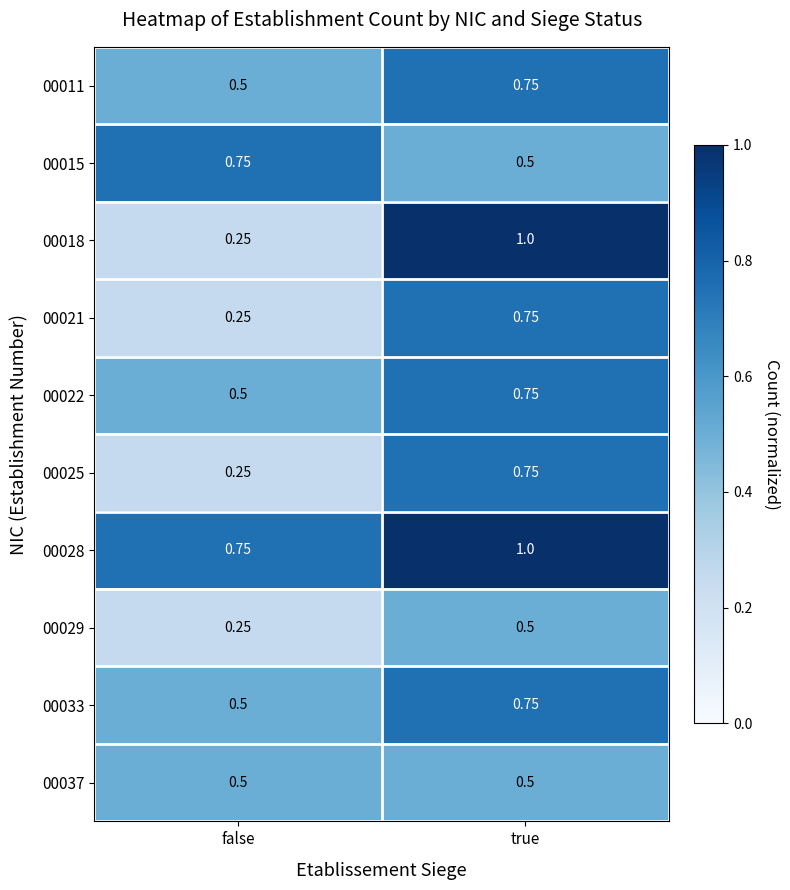

Rank the categories by 00033 value from lowest to highest.

false, true